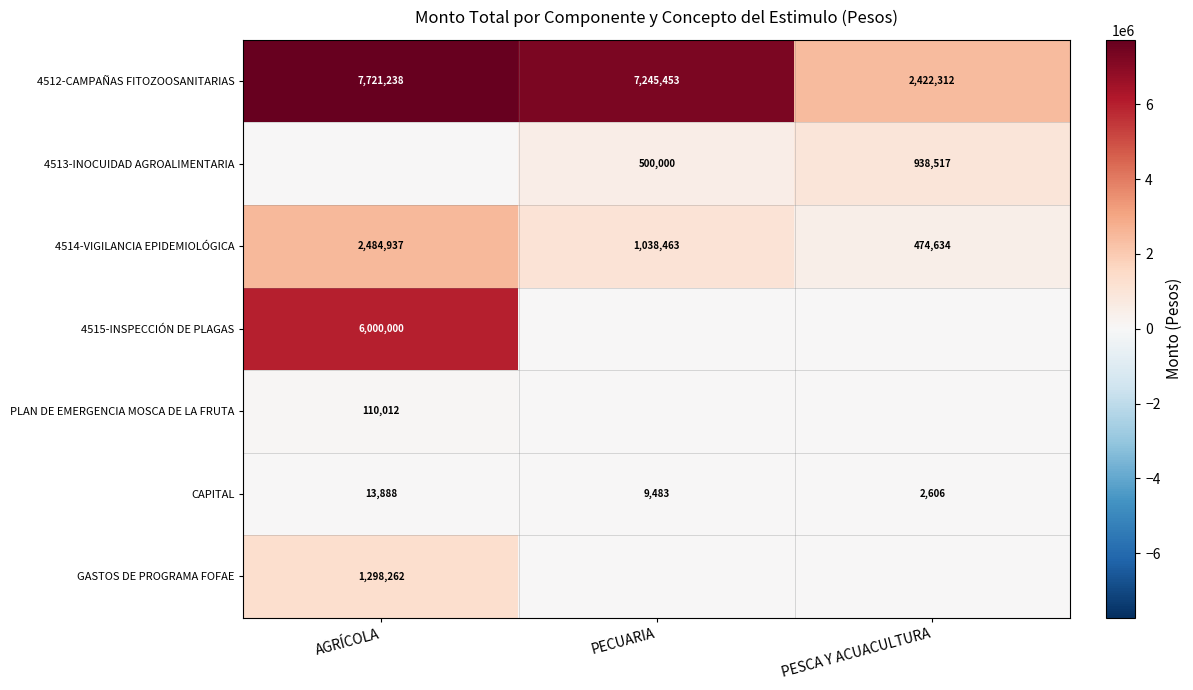

Where is CAPITAL nearest to the value 8247?

PECUARIA